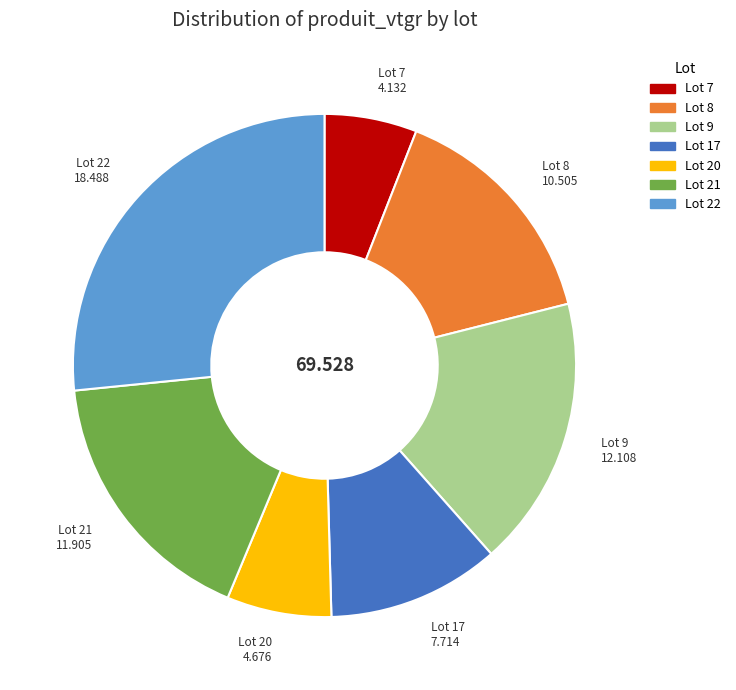

Is there a majority slice in this chart?

No